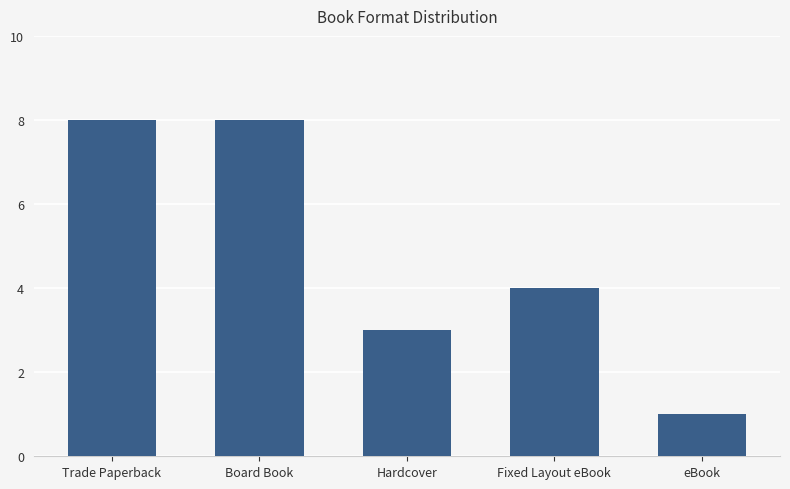

What is the label of the 4th bar from the right?

Board Book